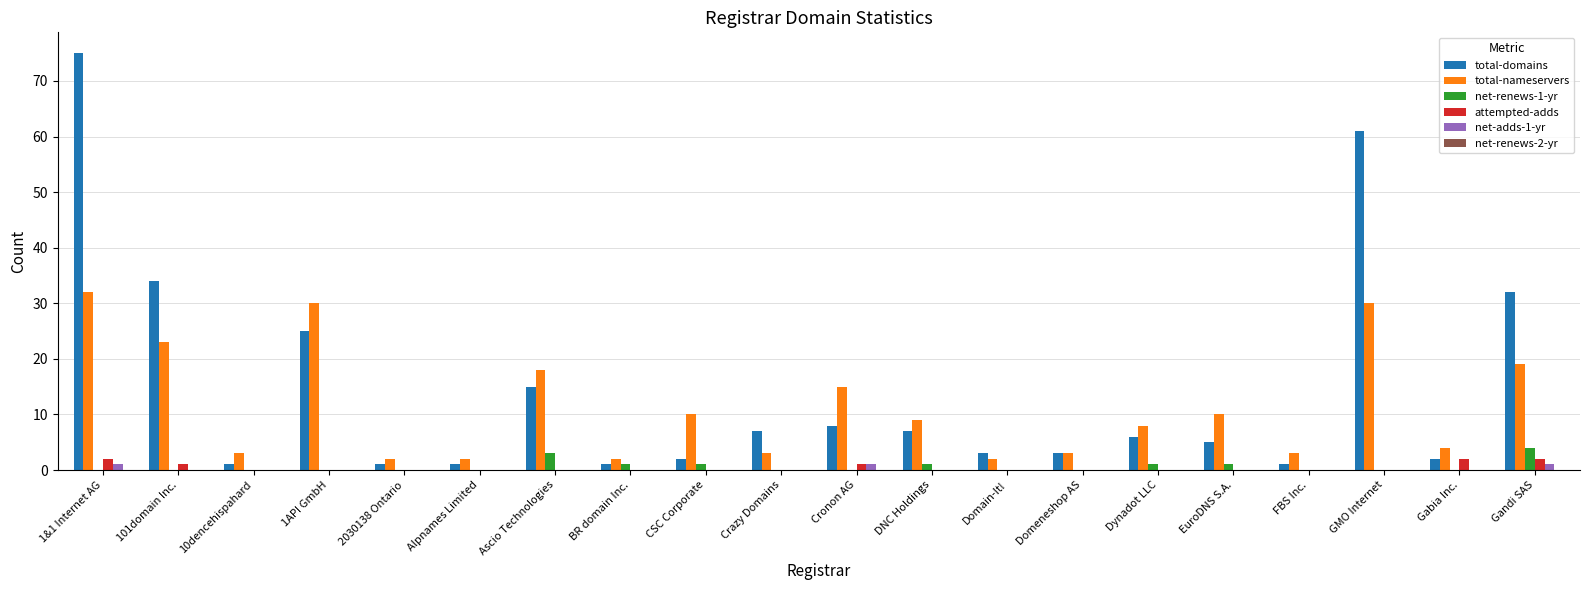

The net-adds-1-yr series shows 0 at Dynadot LLC. True or false?

True